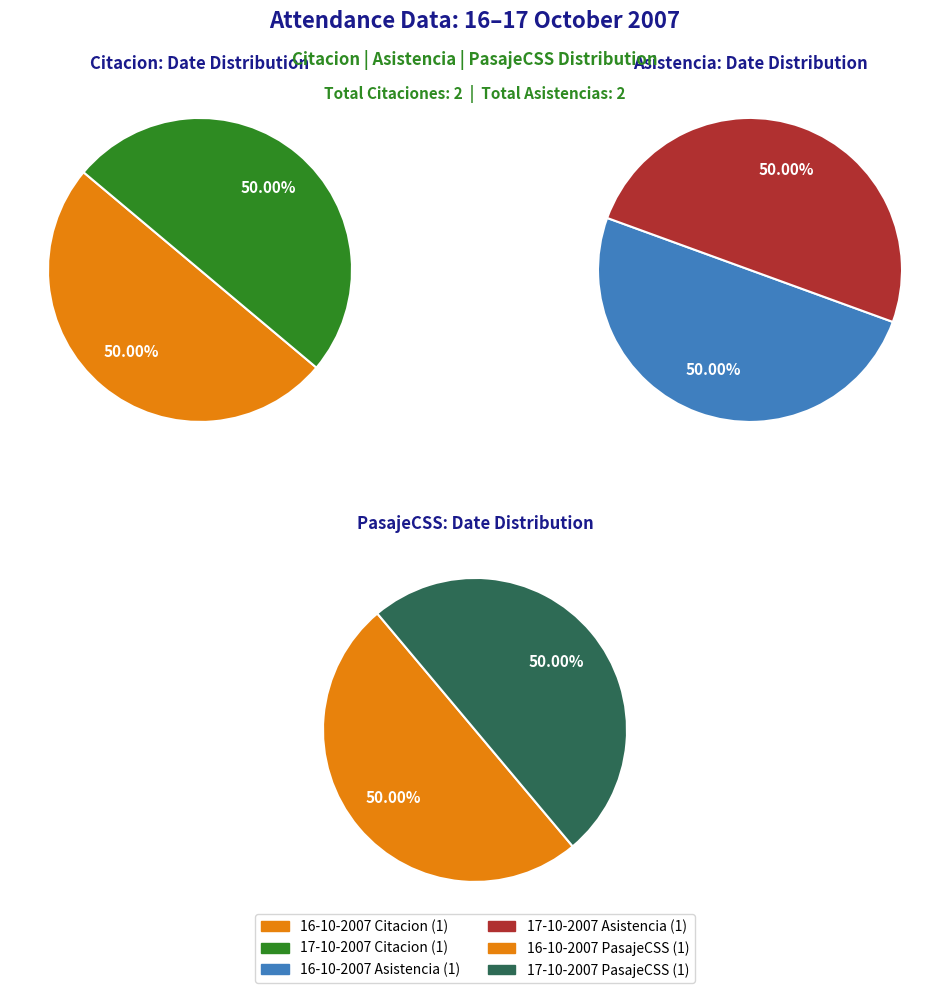

To the nearest percent, what portion does 16-10-2007 represent?

50%